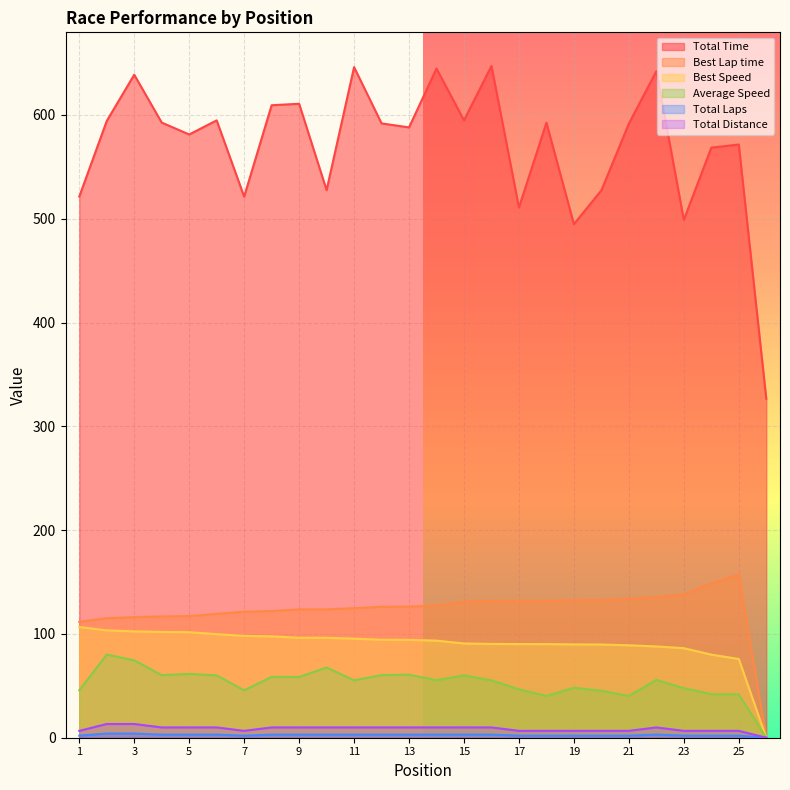

Where is the first local minimum for Average Speed?

4